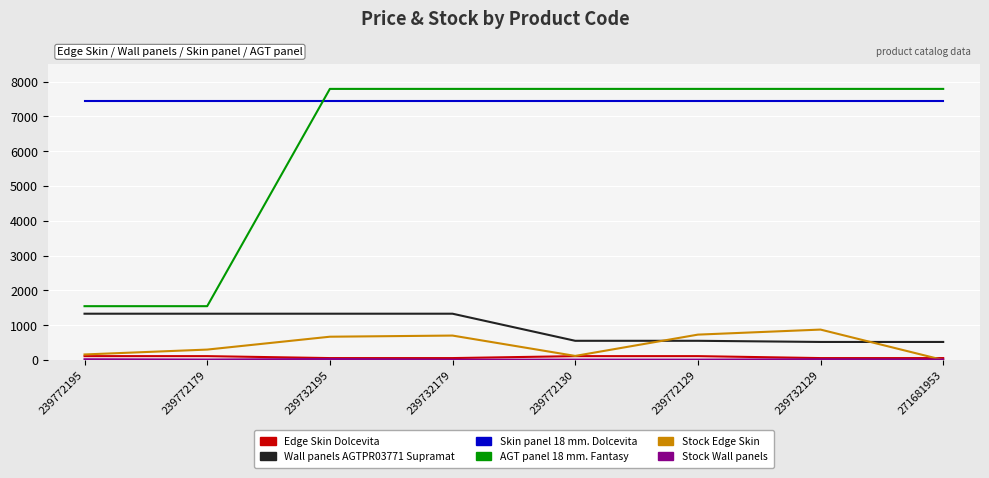

How many intersections are there between Stock Edge Skin and Wall panels AGTPR03771 Supramat?

2